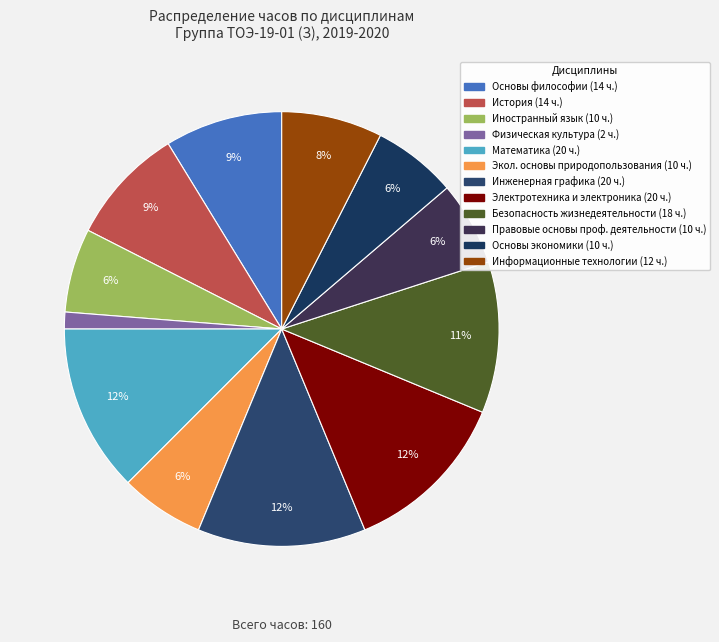

What is the largest slice in the pie chart?

Математика